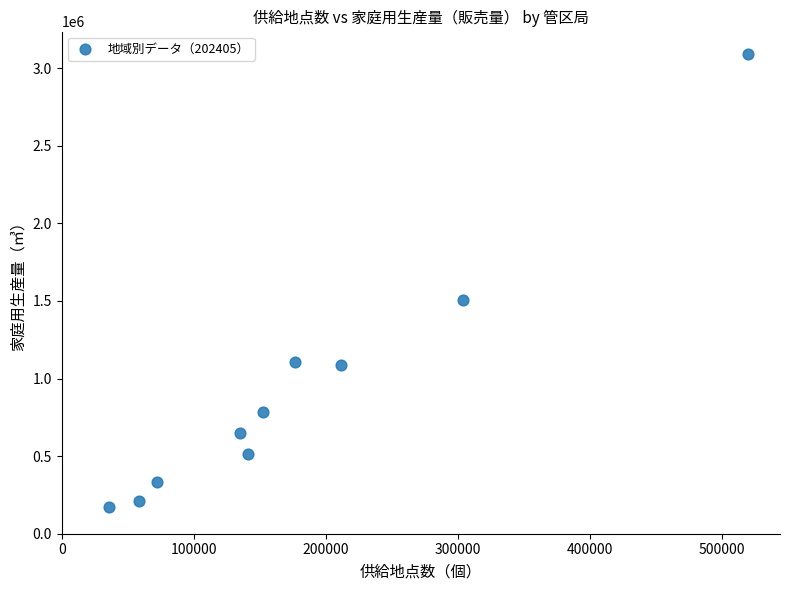

What is the average X value?

180668